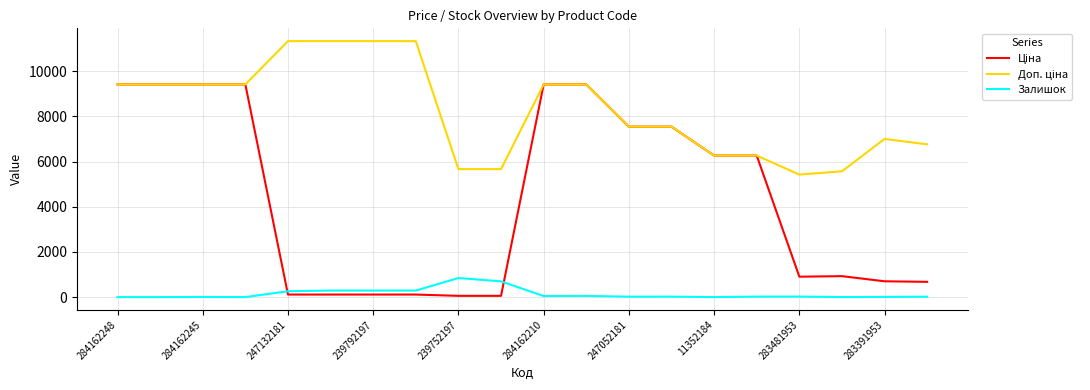

What is the maximum value shown in the chart?

11334.0